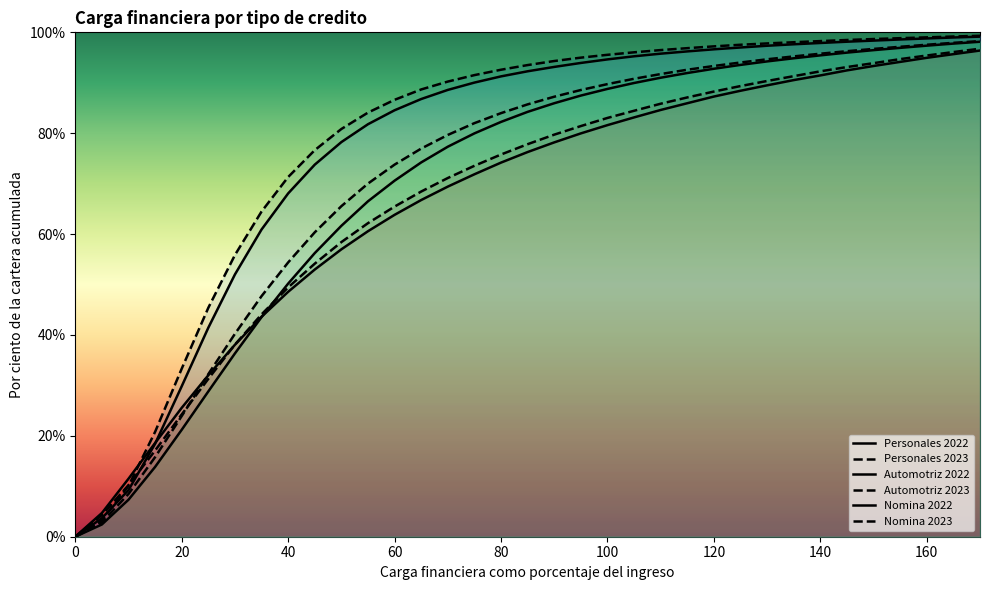

What are all the series names shown in the legend?

Personales 2022, Personales 2023, Automotriz 2022, Automotriz 2023, Nomina 2022, Nomina 2023